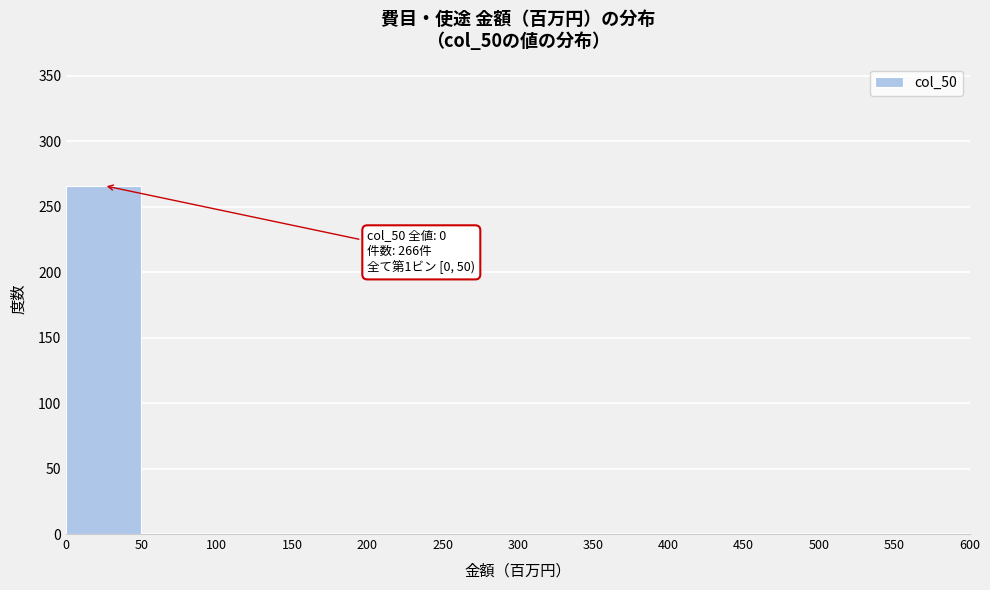

Over which range of the x-axis is the bar tallest?

0 to 50